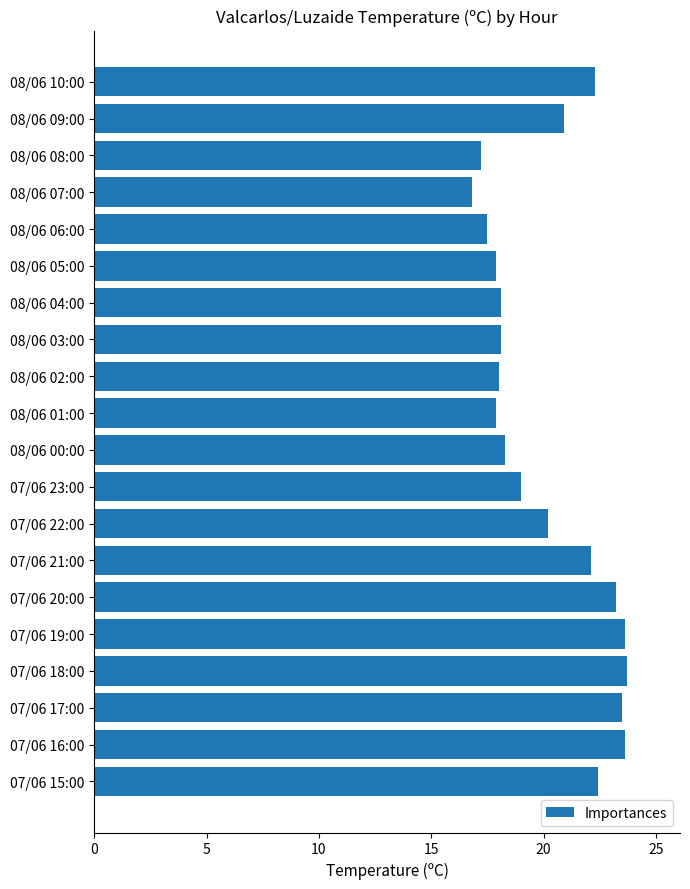

What is the label of the 14th bar from the top?

07/06 21:00